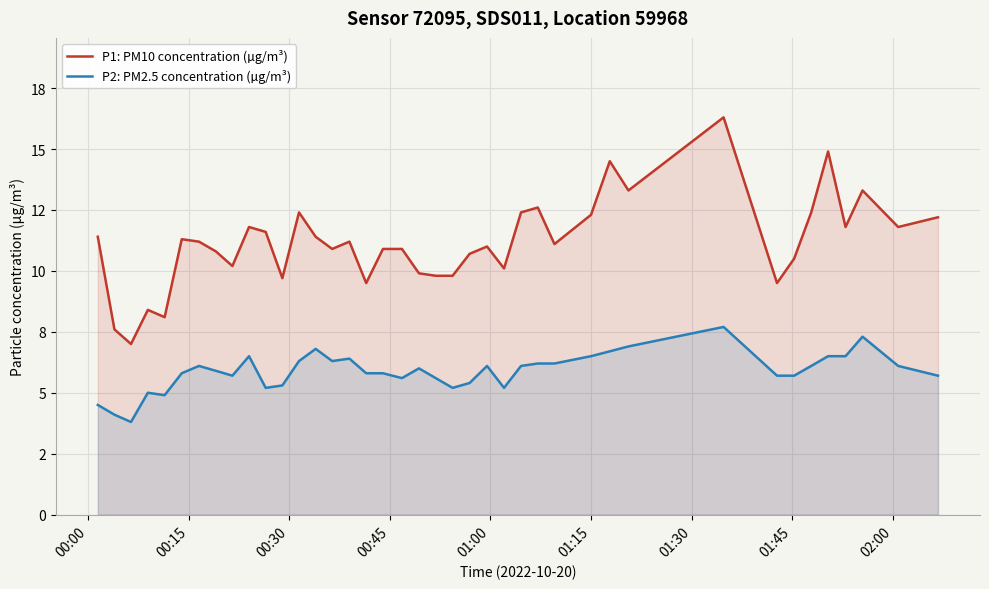

Does the chart display data point markers on the line(s)?

No